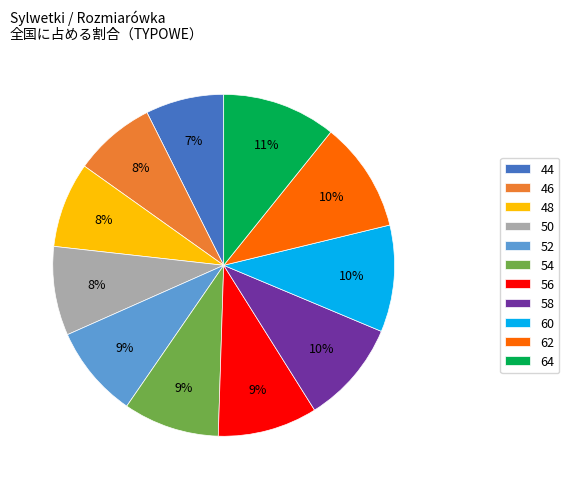

Combined, do 60 and 48 account for over 50%?

No